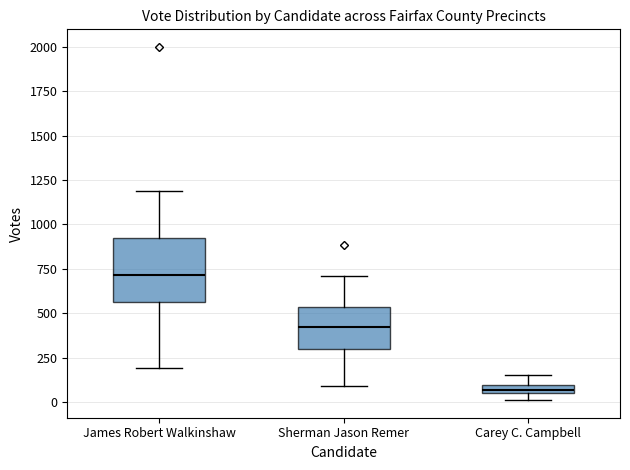

Which box is the tallest, from its lower edge to its upper edge?

James Robert Walkinshaw